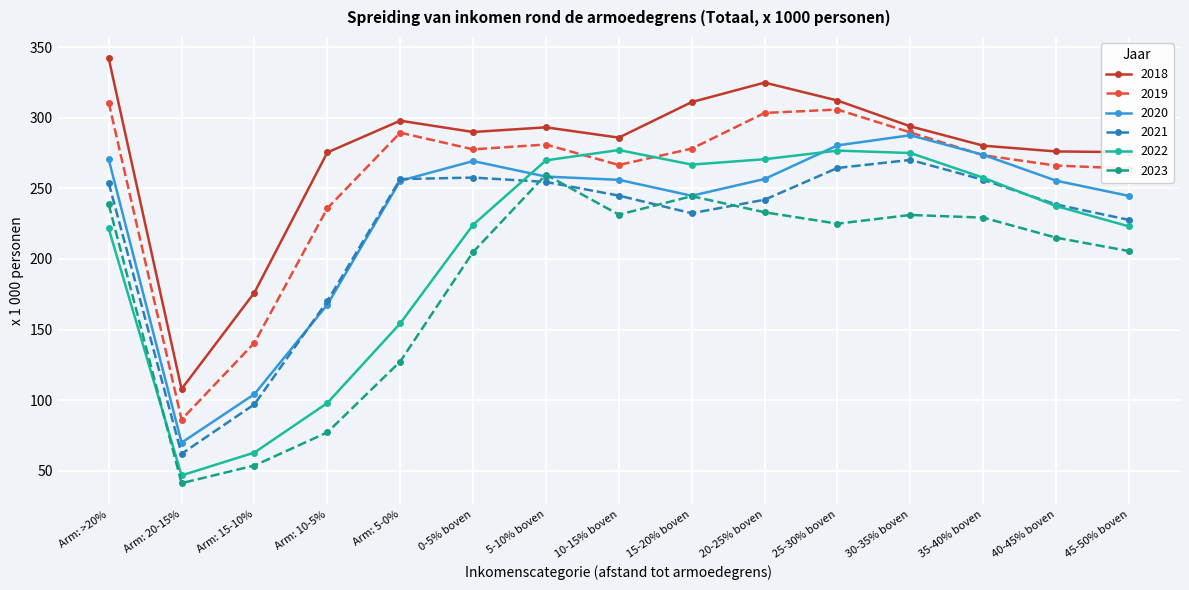

True or false: 2020 has more than 0 points higher than both neighbors.

True